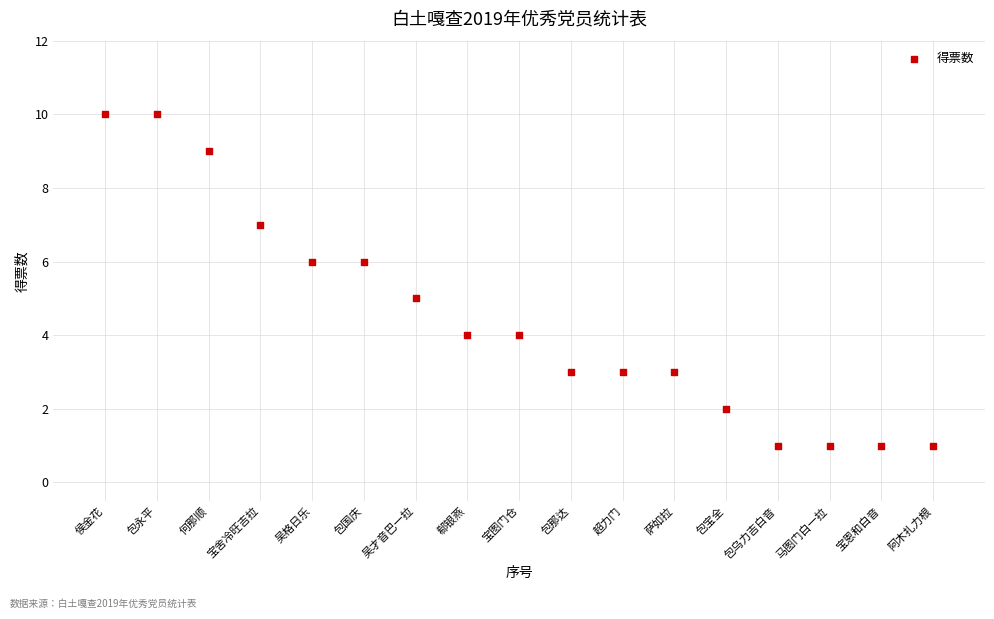

What is the range of Y values (max minus min)?

9